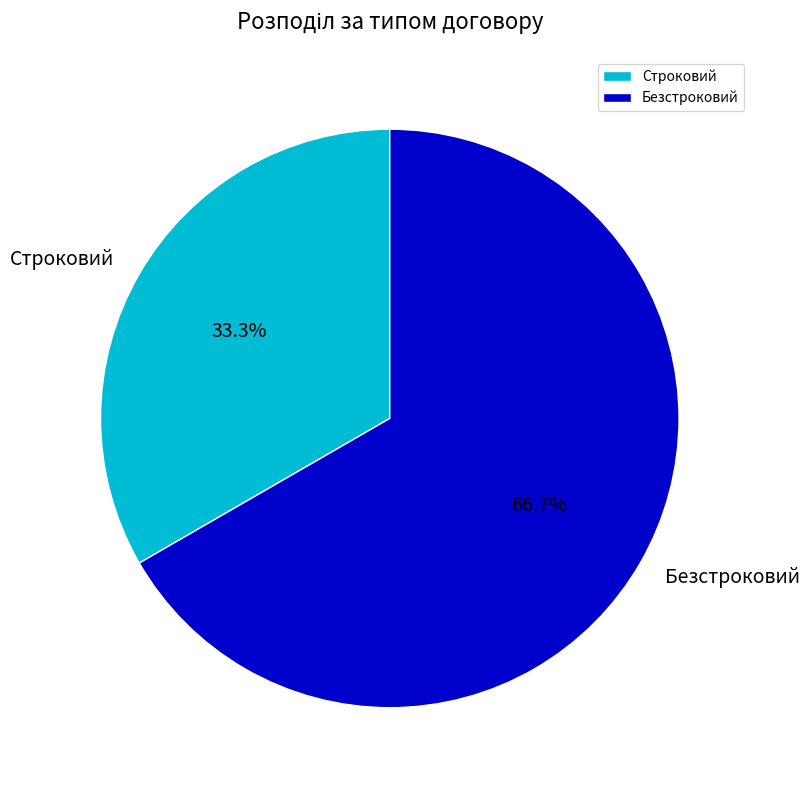

To the nearest percent, what percentage of the pie is Строковий?

33%